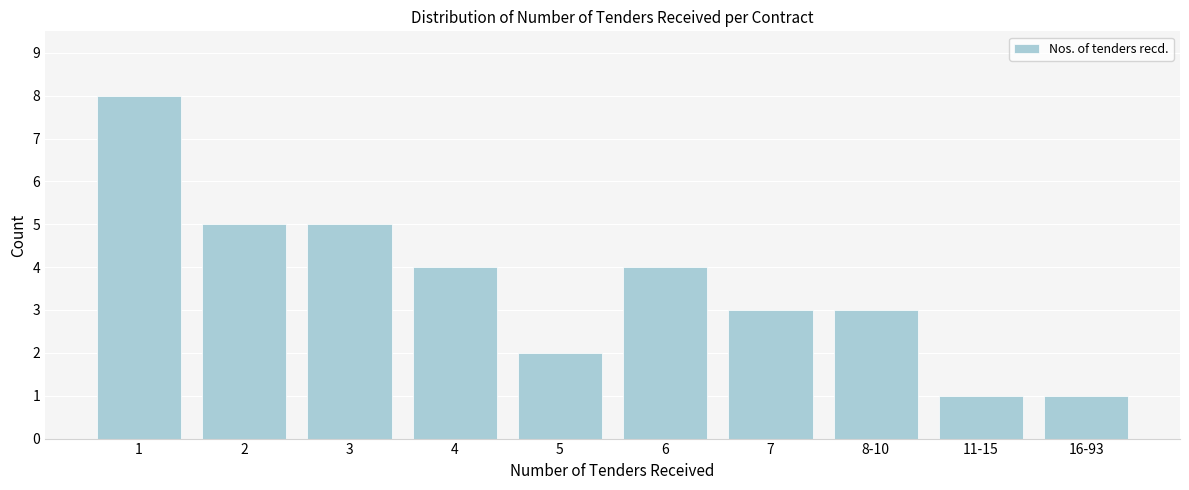

Reading left to right, extract all data points from this chart.

1=8	2=5	3=5	4=4	5=2	6=4	7=3	8-10=3	11-15=1	16-93=1